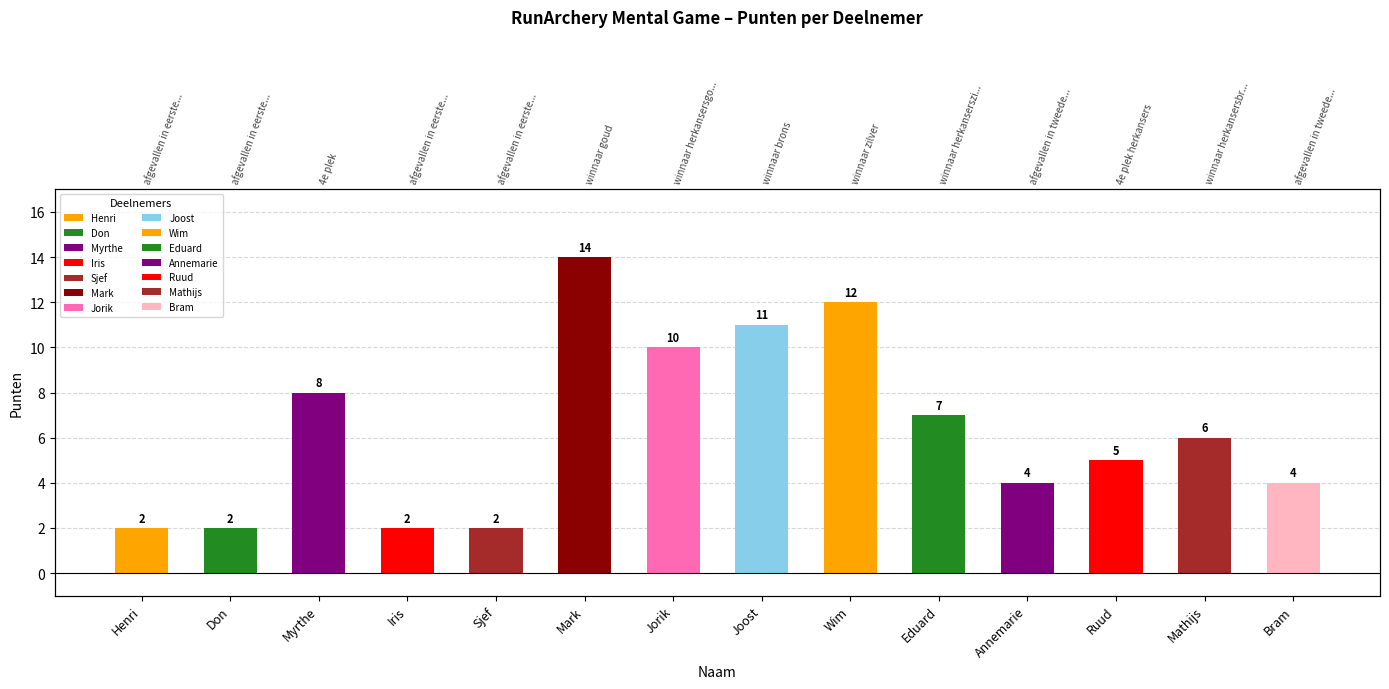

What is the change in value from Sjef to Eduard?

+5